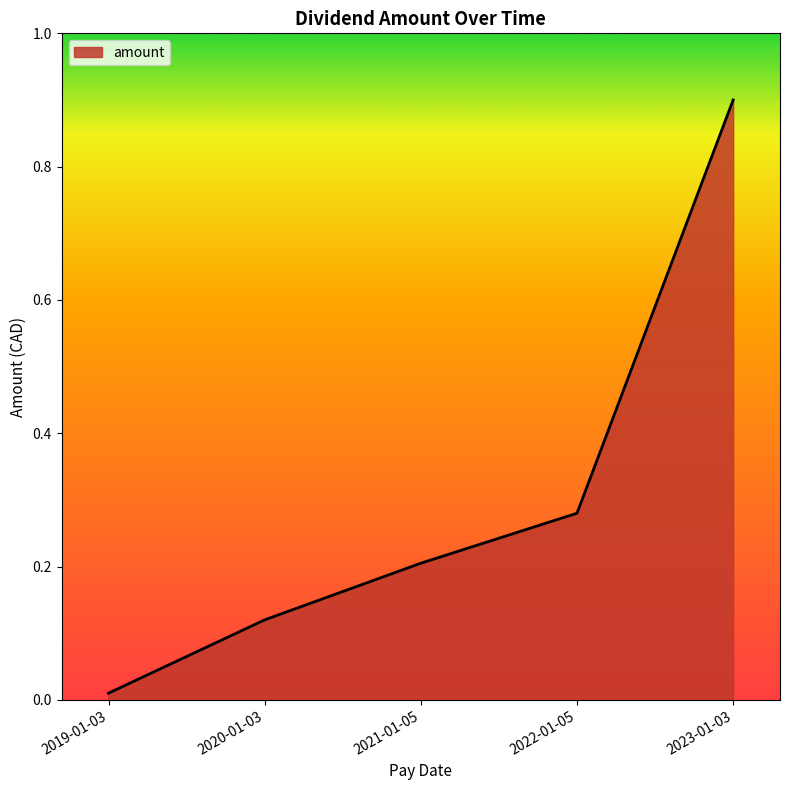

Is it true that the value at 2023-01-03 is 1.2?

False